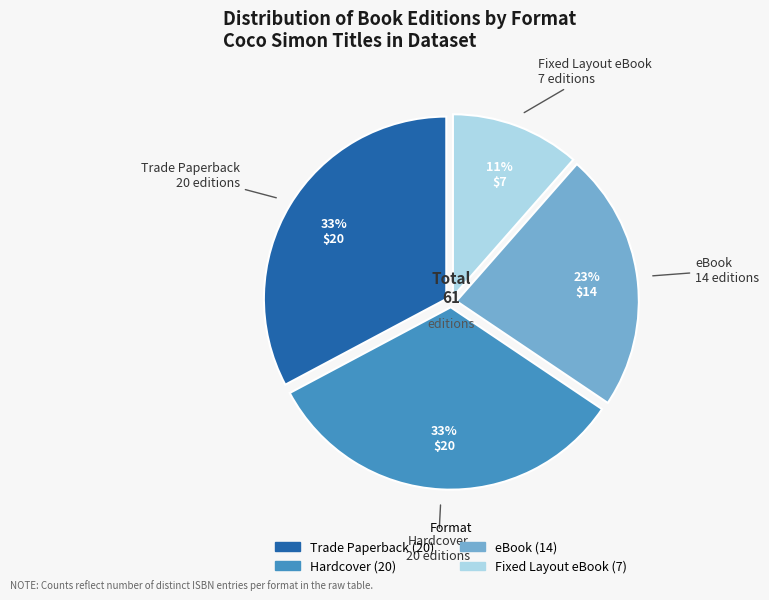

To the nearest percent, what is the average slice percentage?

25%